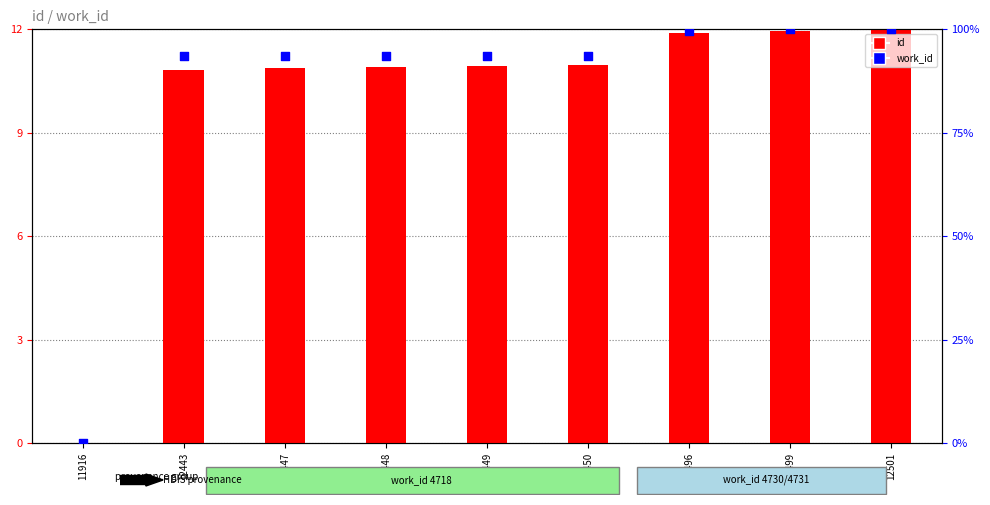

What is the total value across all series at 12450?

104.5